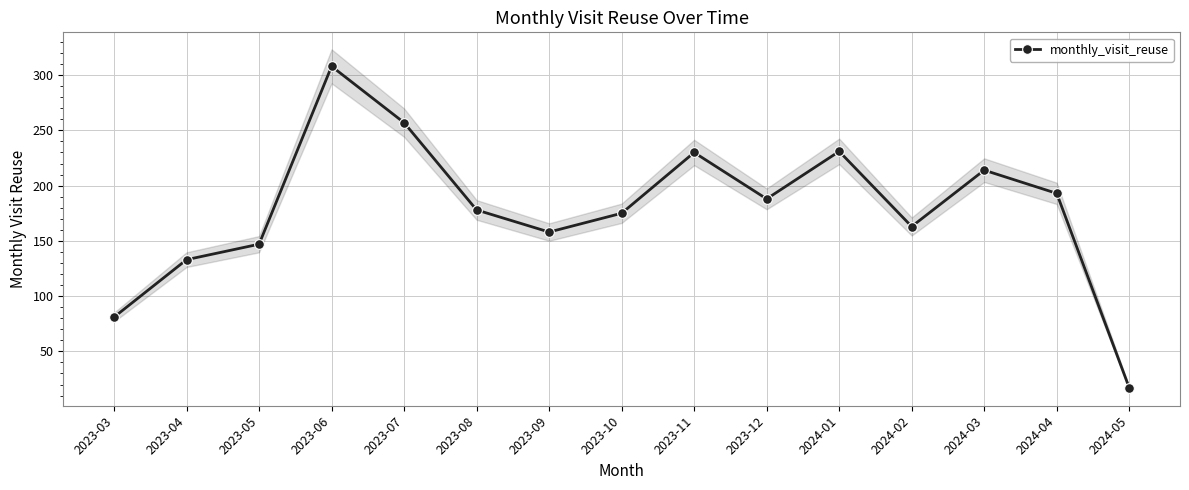

List the labels in order of value, largest first.

2023-06, 2023-07, 2024-01, 2023-11, 2024-03, 2024-04, 2023-12, 2023-08, 2023-10, 2024-02, 2023-09, 2023-05, 2023-04, 2023-03, 2024-05